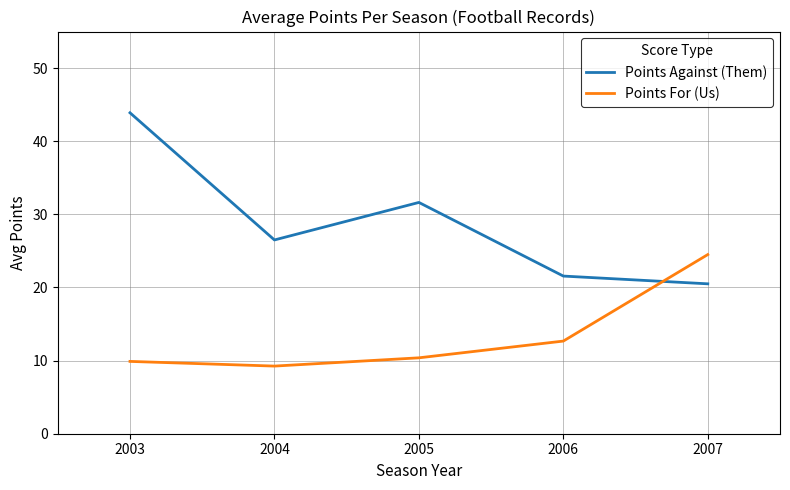

At which category is the sum across all series the highest?

2003